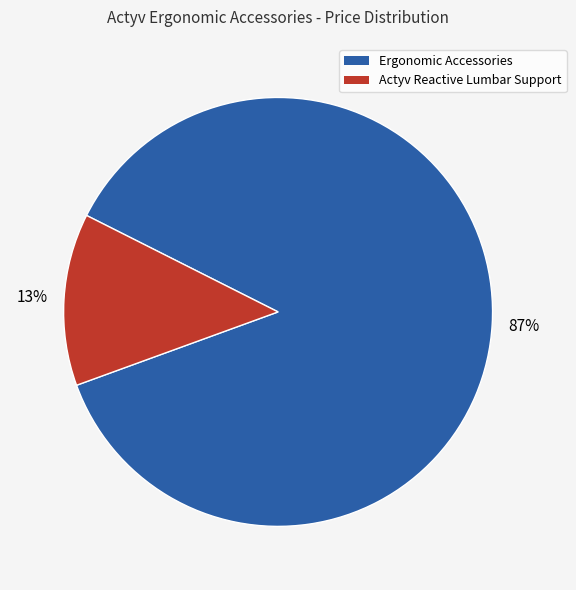

Is there any slice that represents more than half of the pie?

Yes